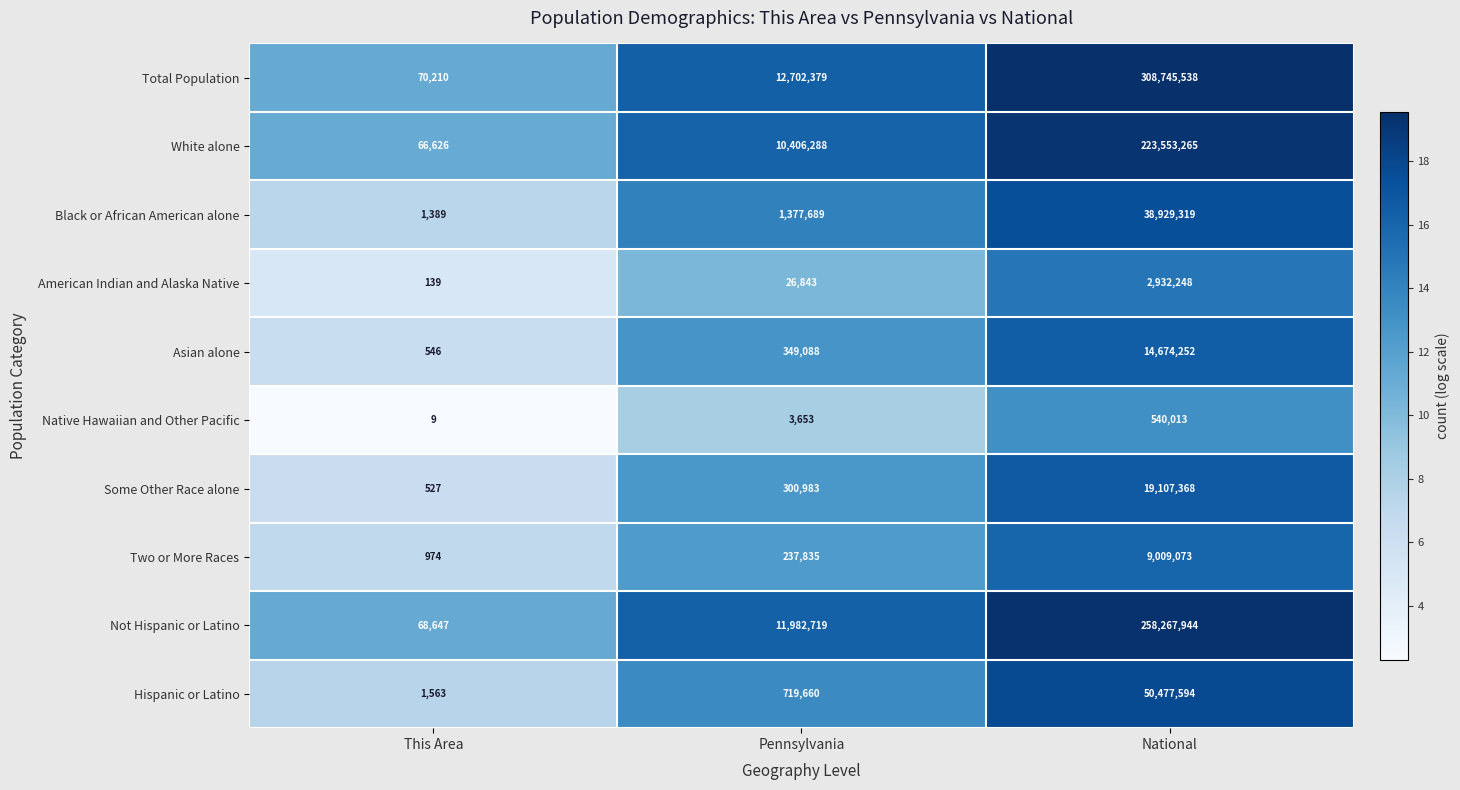

How many data points does each series have?

3